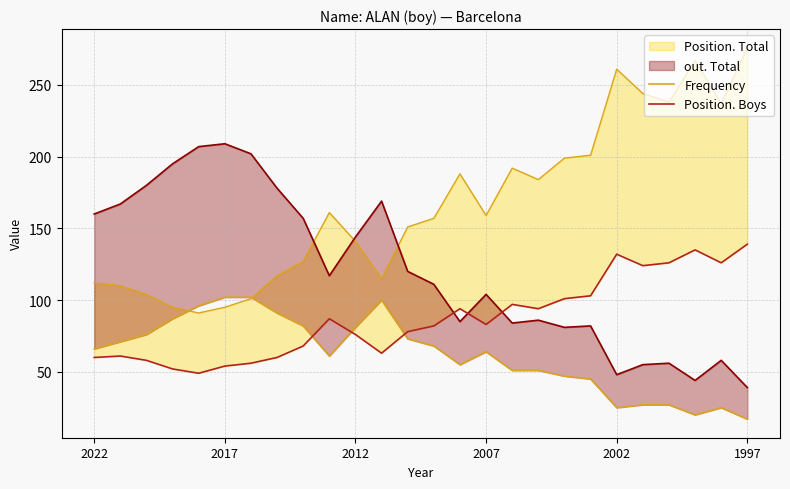

How many intersections are there between Frequency and Position. Boys?

3